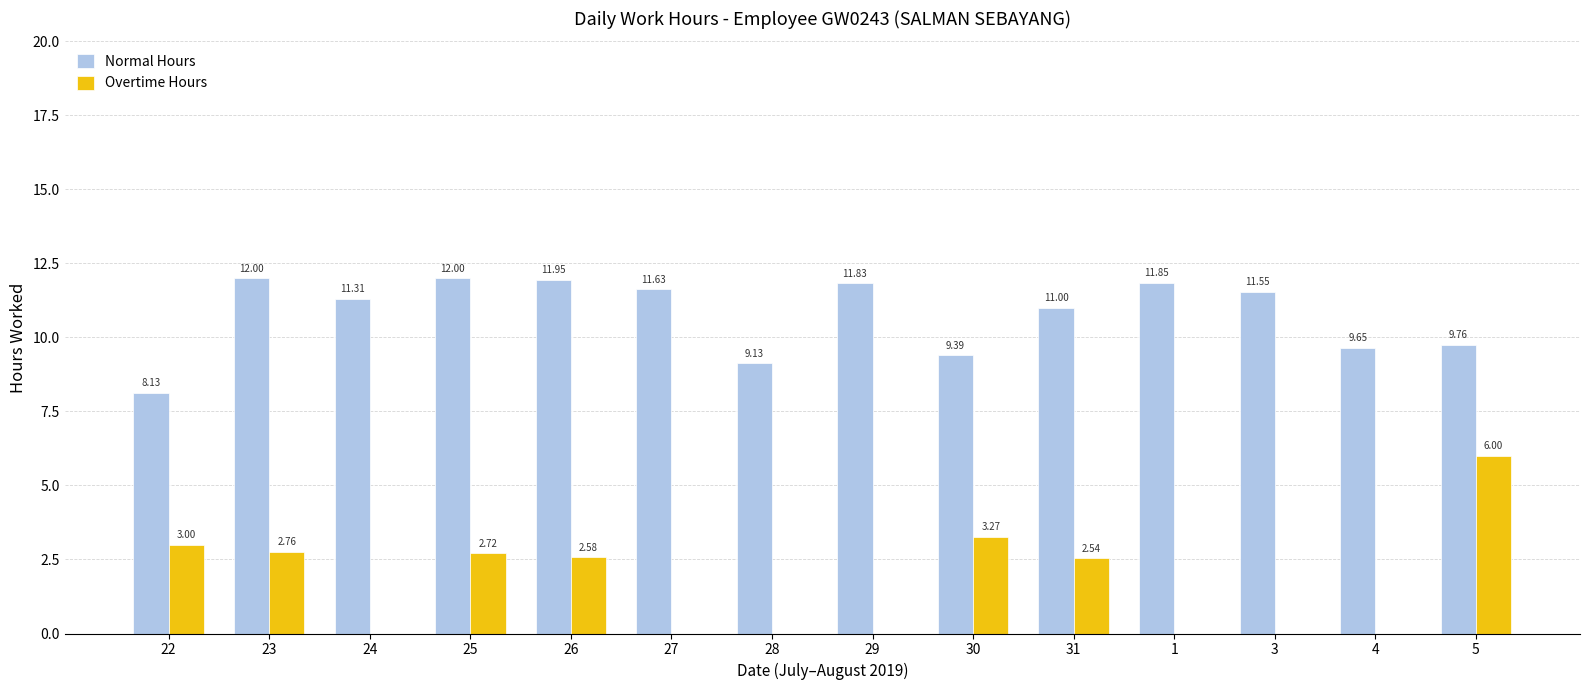

Is it true that Normal Hours equals 16.5 at 29?

False